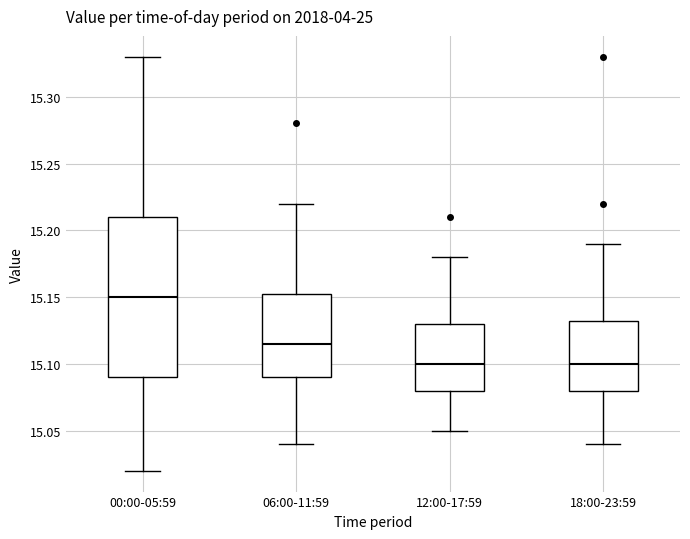

Comparing the boxes themselves (not the whiskers), which one is the tallest?

00:00-05:59